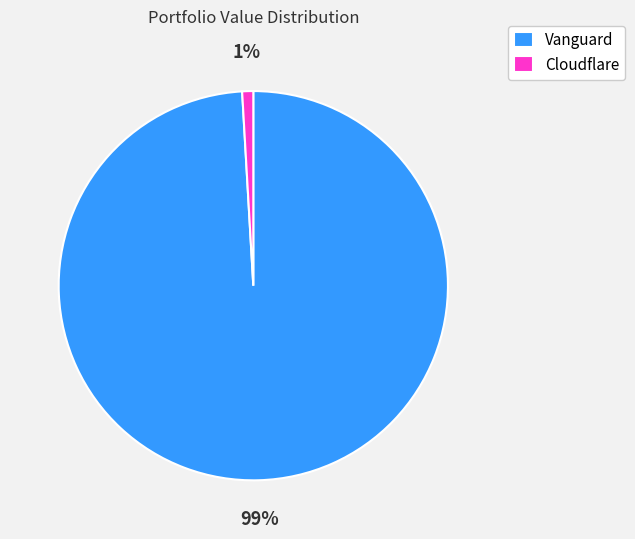

To the nearest percent, what percentage of the pie is Cloudflare?

1%